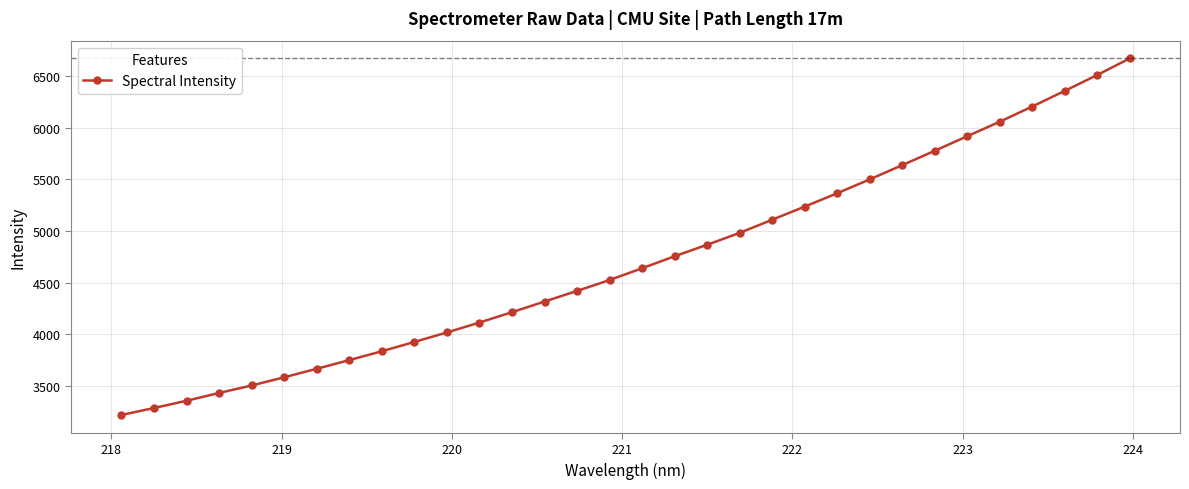

How many values are below 4638?

16